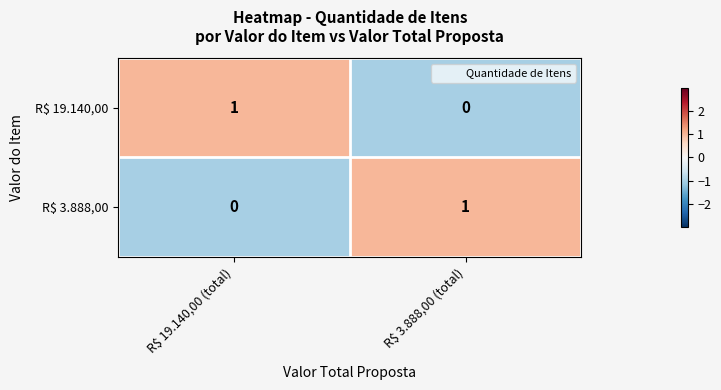

Reading left to right, what are all the values shown in this chart?

R$ 19.140,00: 1	0
R$ 3.888,00: 0	1